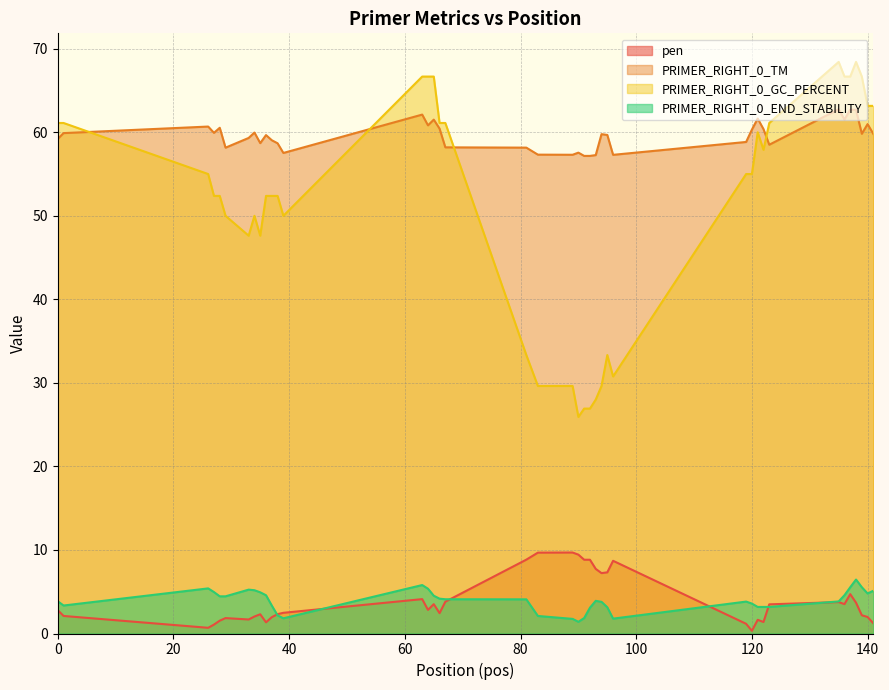

Is it true that PRIMER_RIGHT_0_TM equals 28.8 at 119?

False